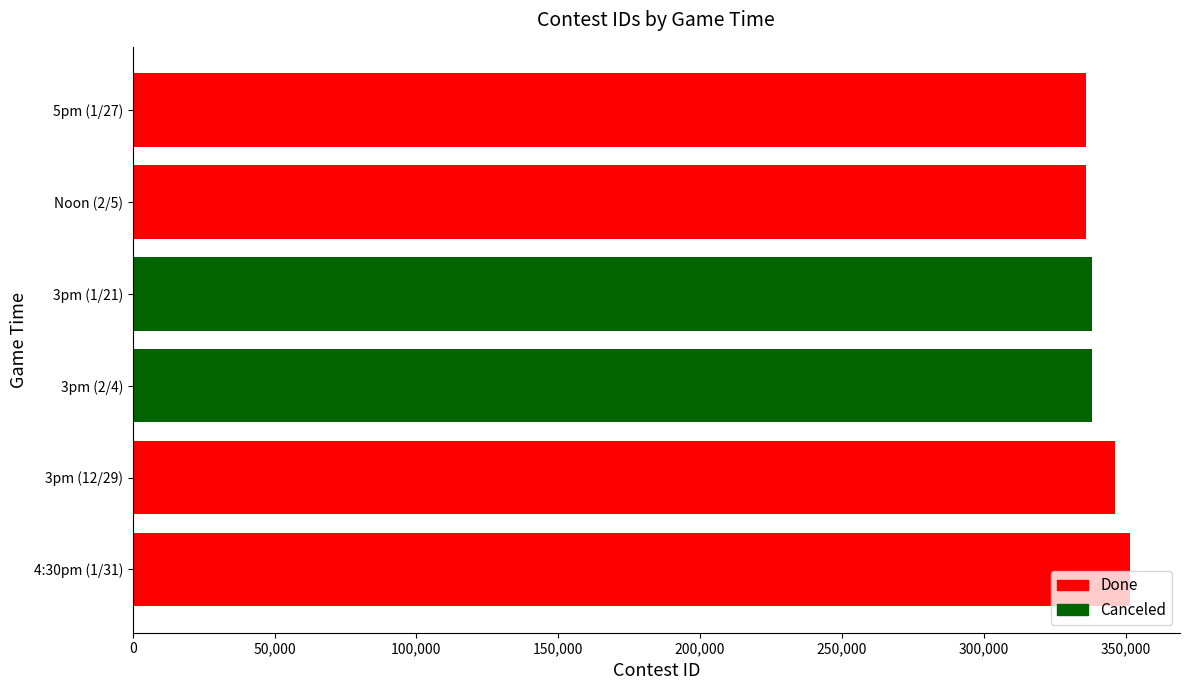

The value at 4:30pm (1/31) is 616123. True or false?

False